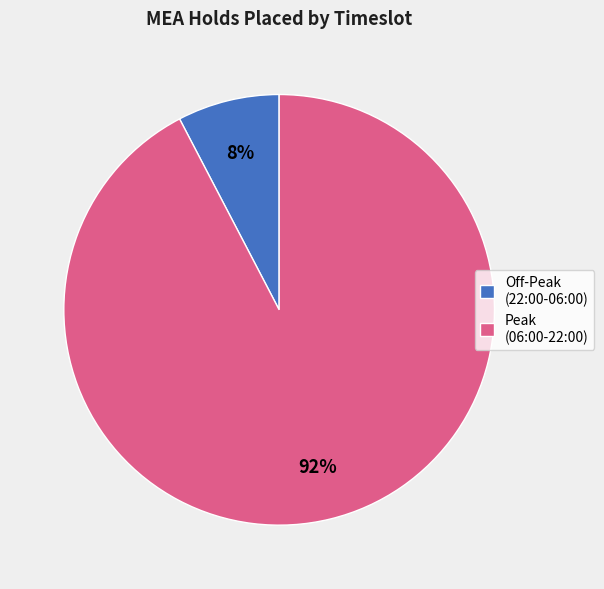

Which has a higher value, Peak (06:00-22:00) or Off-Peak (22:00-06:00)?

Peak (06:00-22:00)